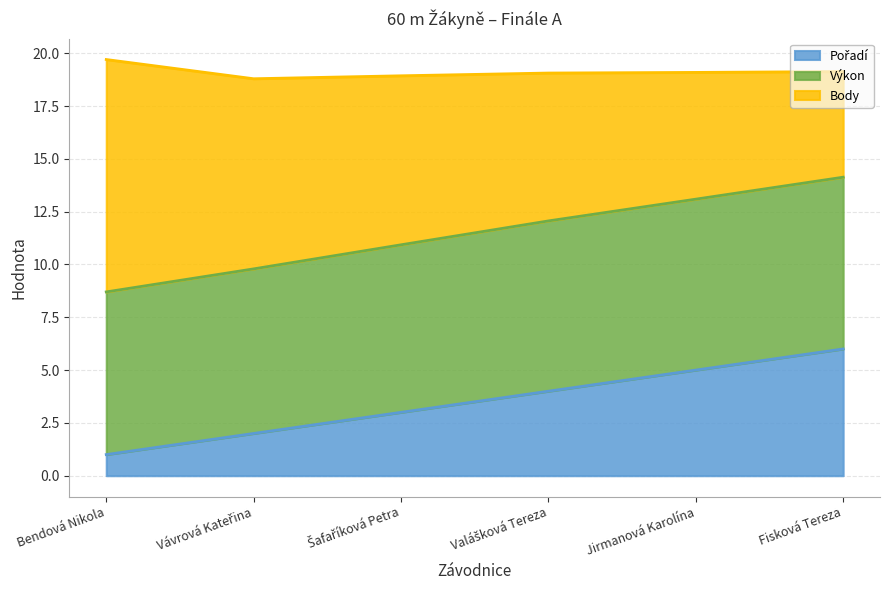

Where is Pořadí nearest to the value 3?

Šafaříková Petra